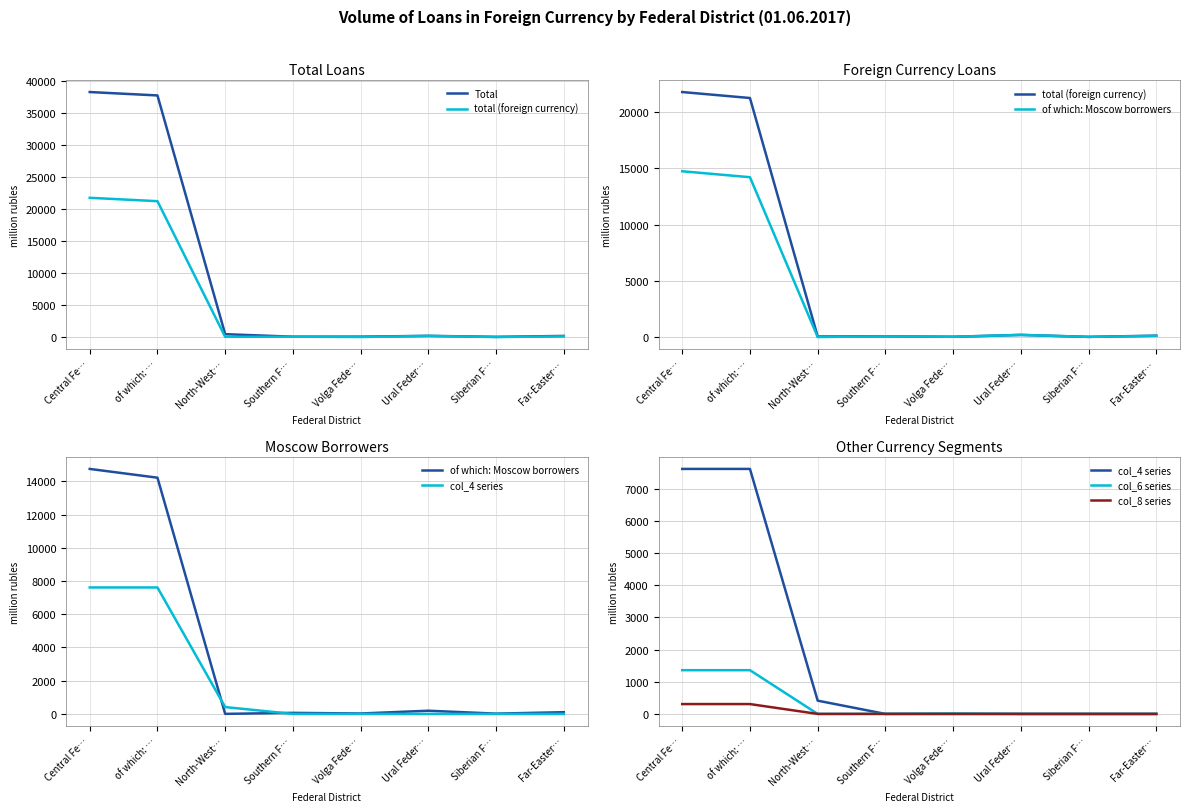

At which label does col_6 series reach its peak?

Central Fe…